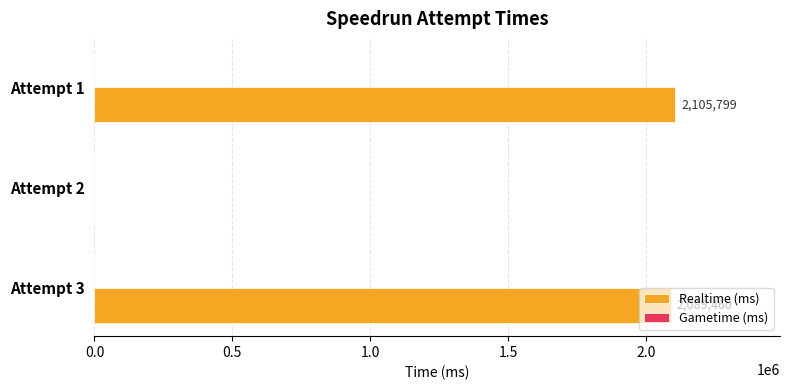

Between Attempt 3 and Attempt 2, which is larger?

Attempt 3